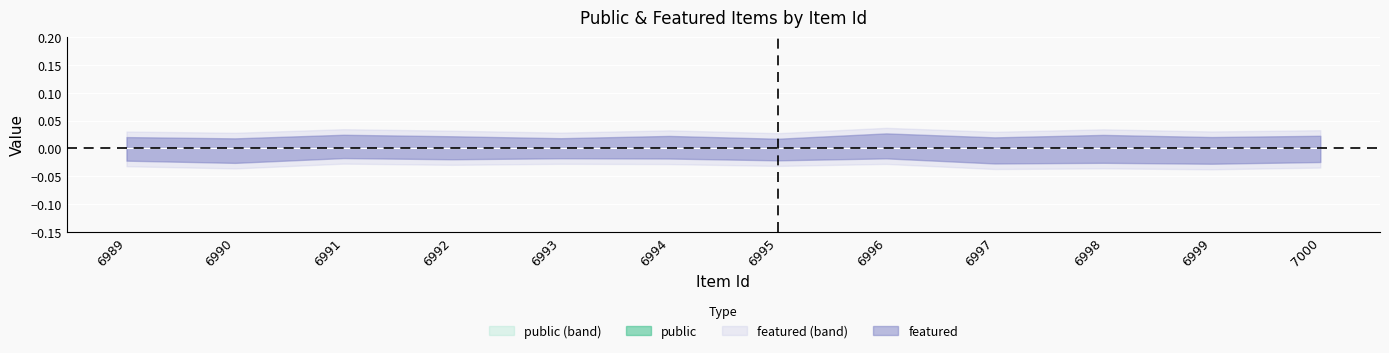

True or false: public has a value of 1 at 7000.

False